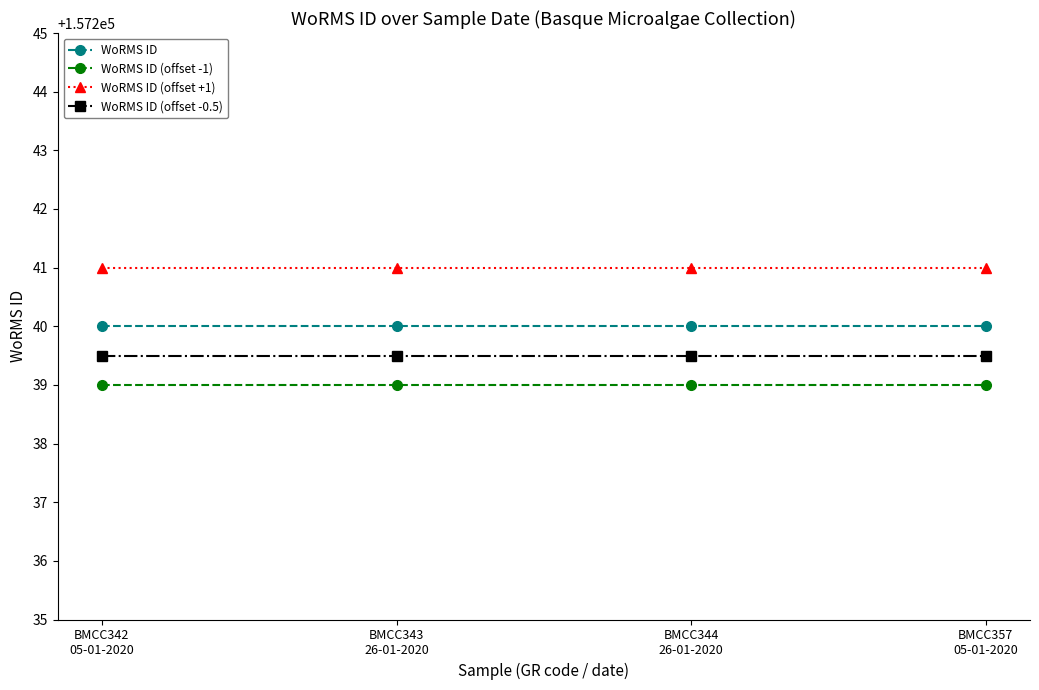

Which series has the largest total across all categories?

WoRMS ID (offset +1)